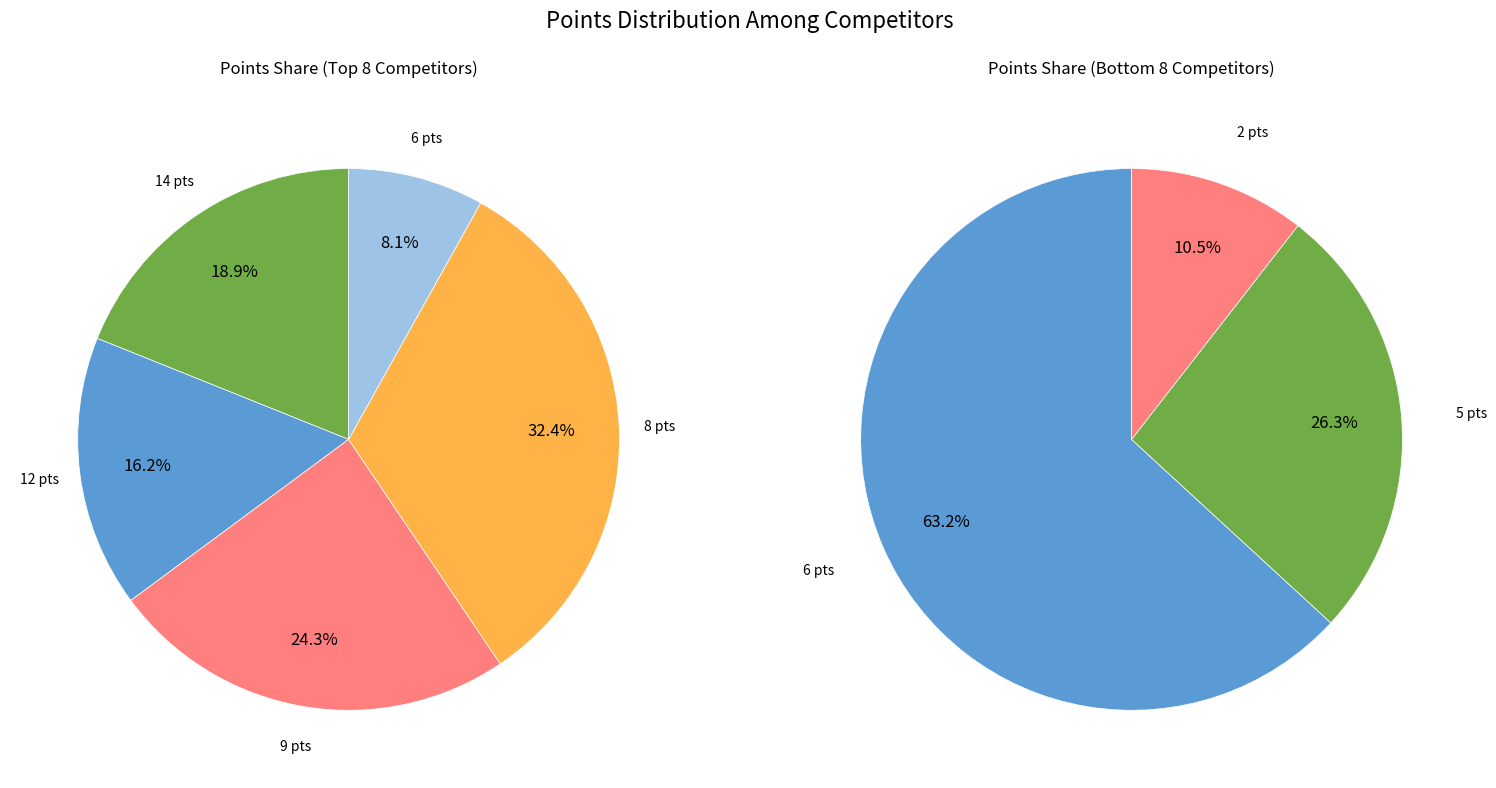

Do Müller Jakub and S4ifib3i N4ufjf3i together represent more than half of the pie?

No